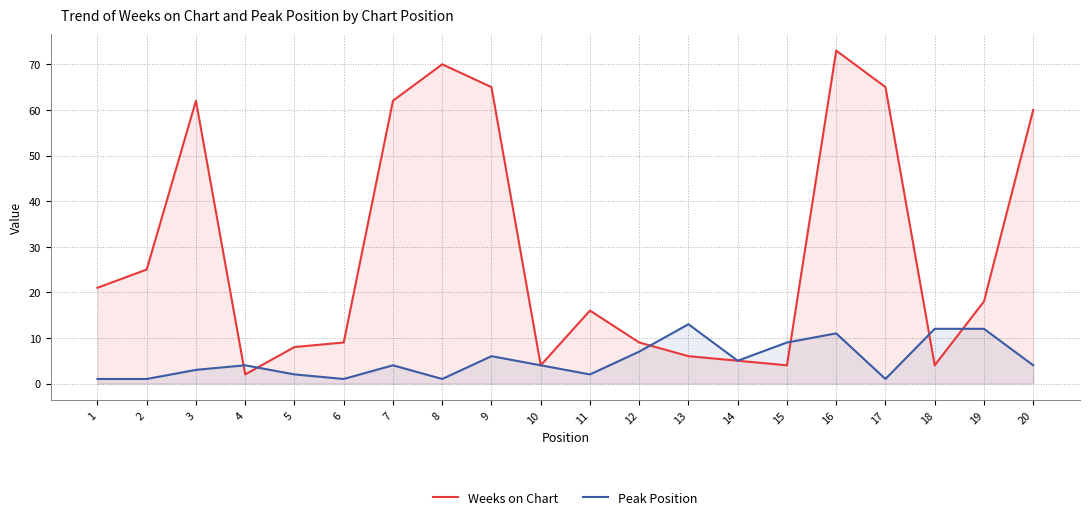

Rank the series by their average value, from highest to lowest.

Weeks on Chart, Peak Position